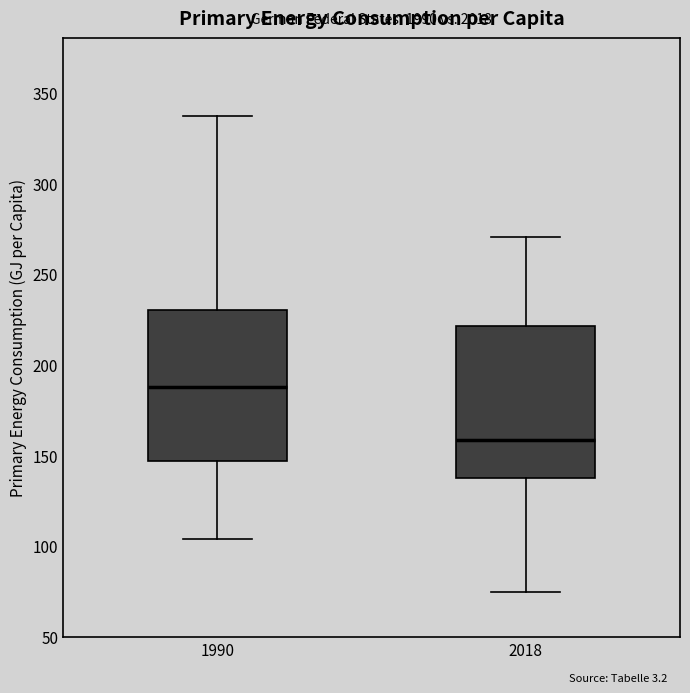

Where does the median line of the box at x = 1990 sit on the y-axis? The values are not printed on the chart, so give them approximately, as read against the axis.

190